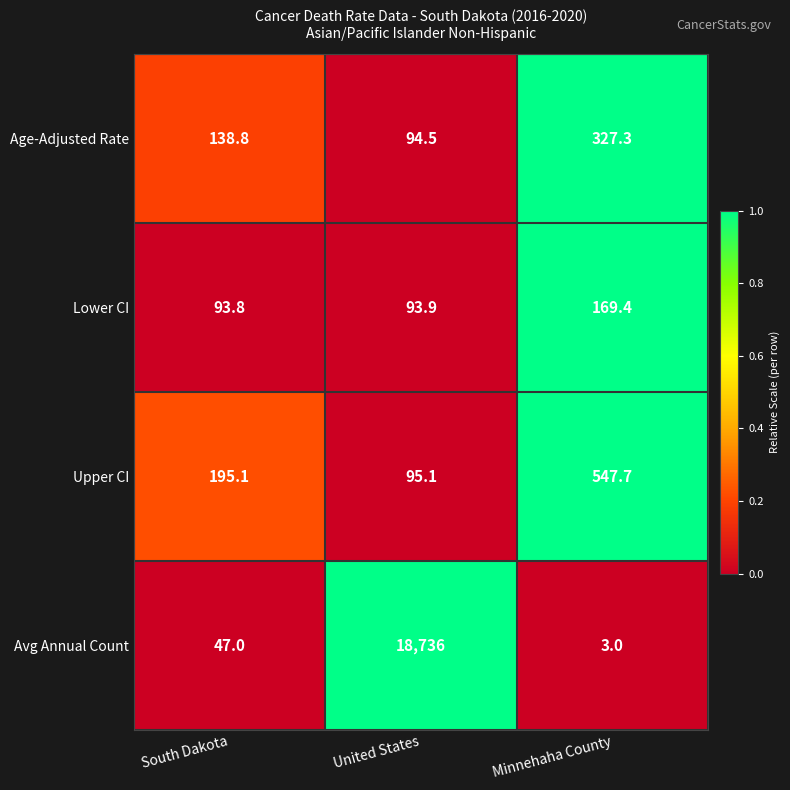

The Avg Annual Count series shows 3.0 at Minnehaha County. True or false?

True